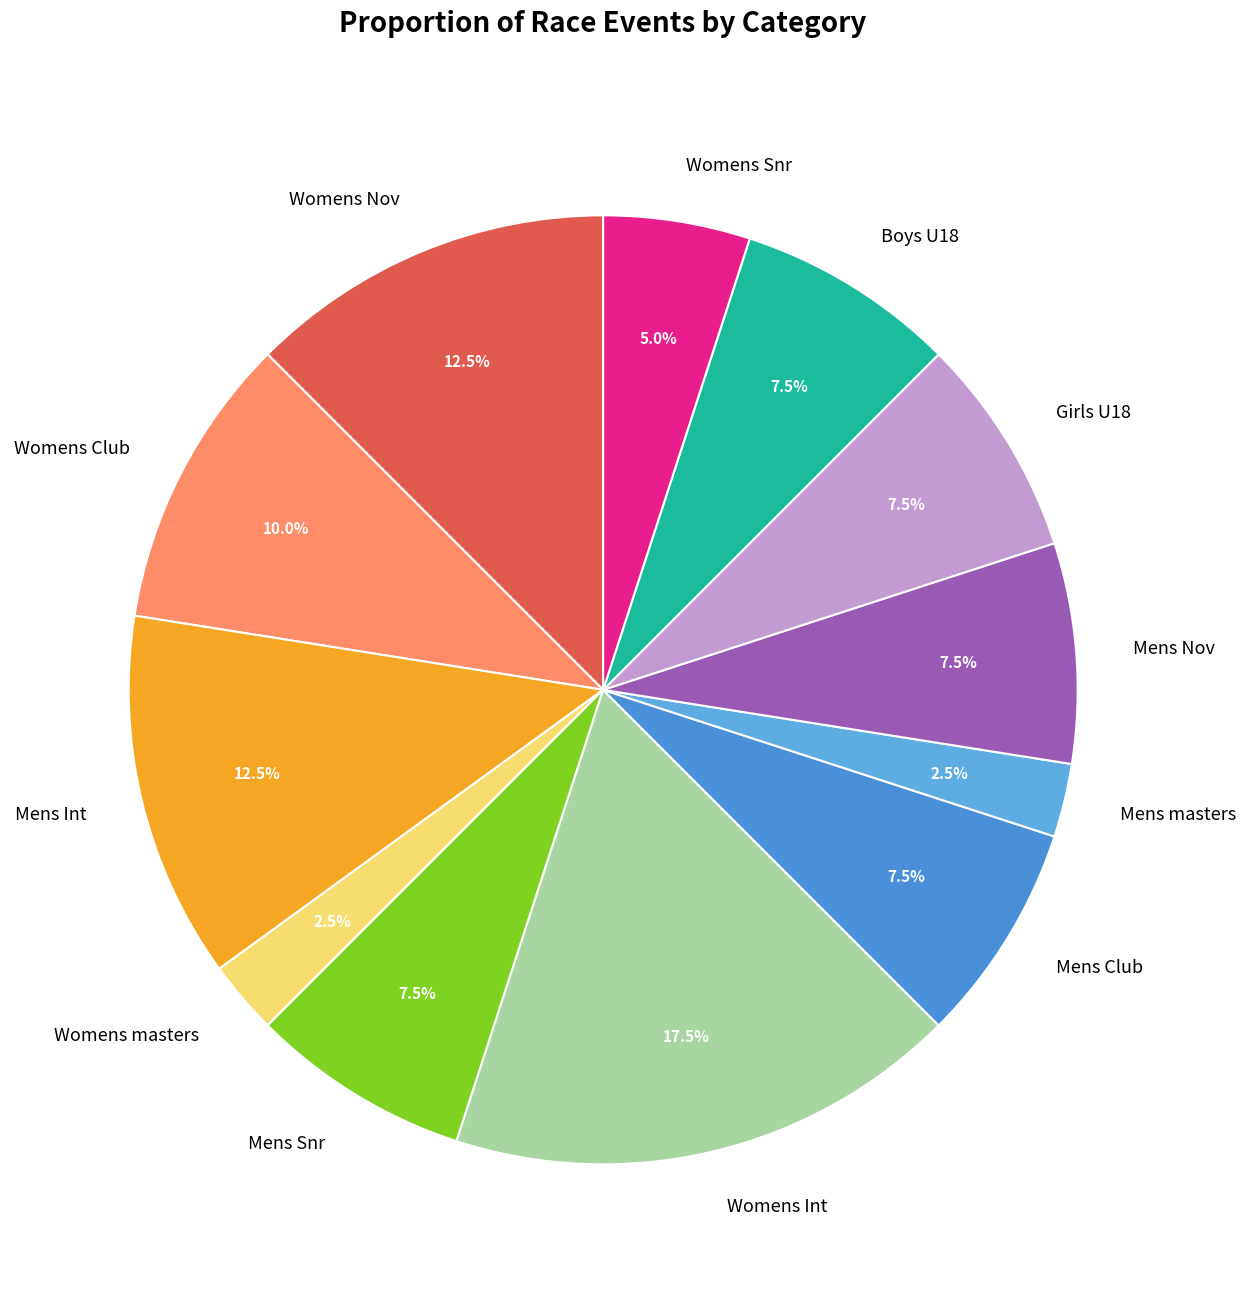

To the nearest percent, what is the average slice percentage?

8%